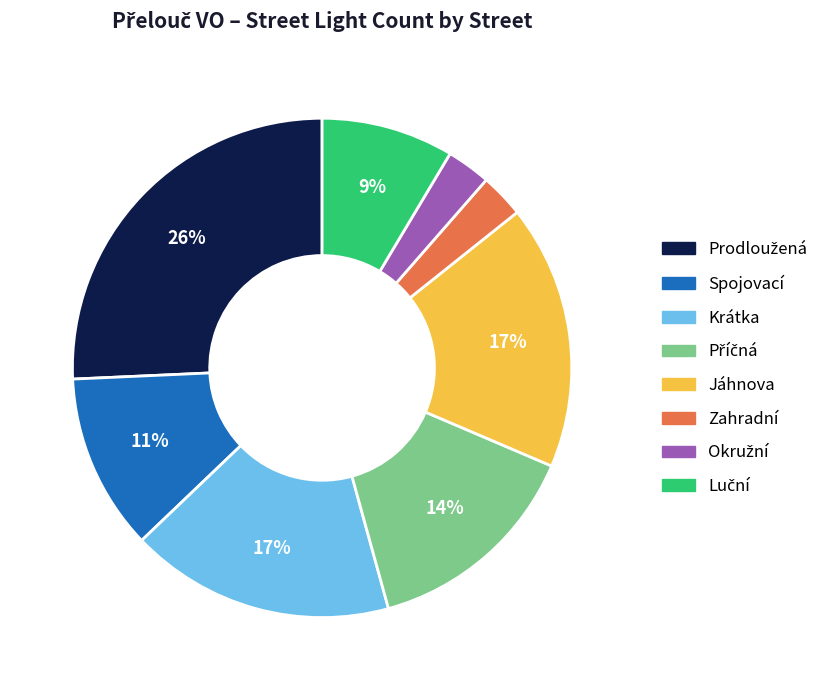

To the nearest percent, what percentage of the pie is Krátka?

17%